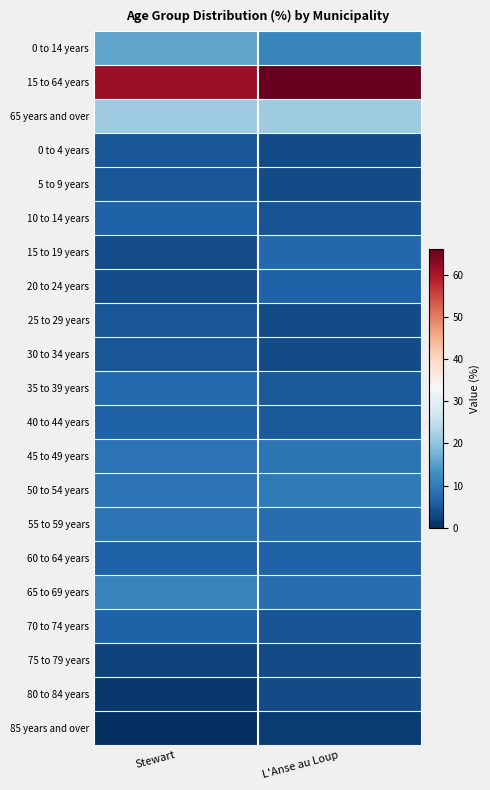

At which category is the sum across all series the highest?

Stewart